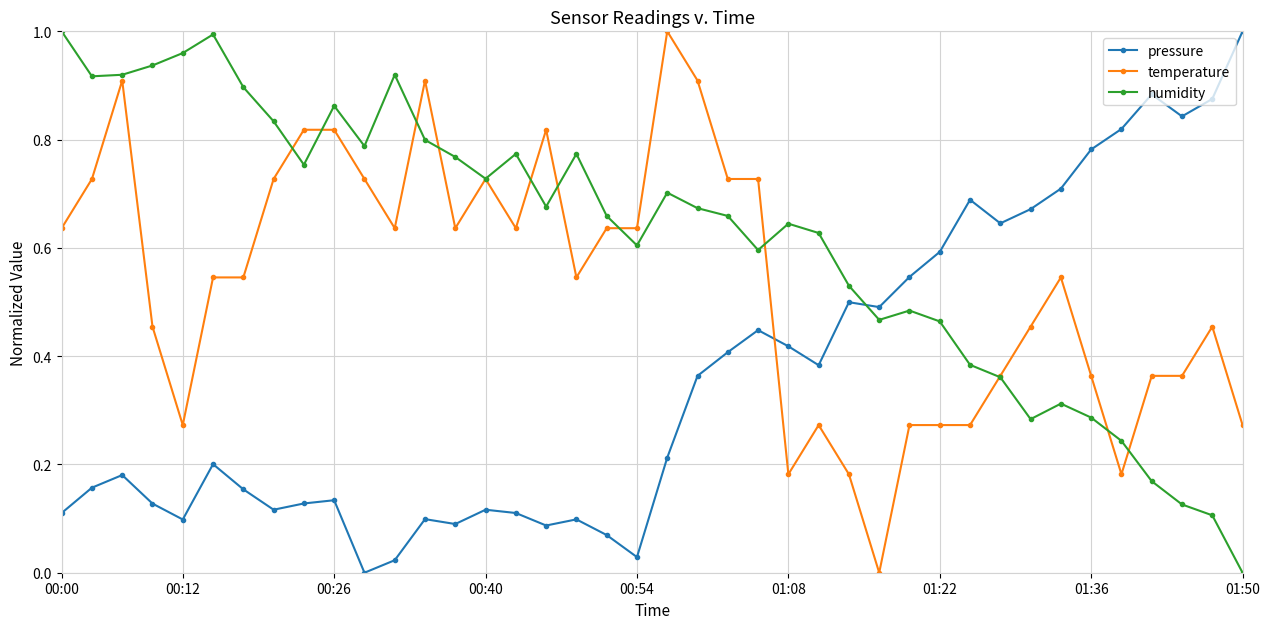

Which series has the largest total across all categories?

humidity